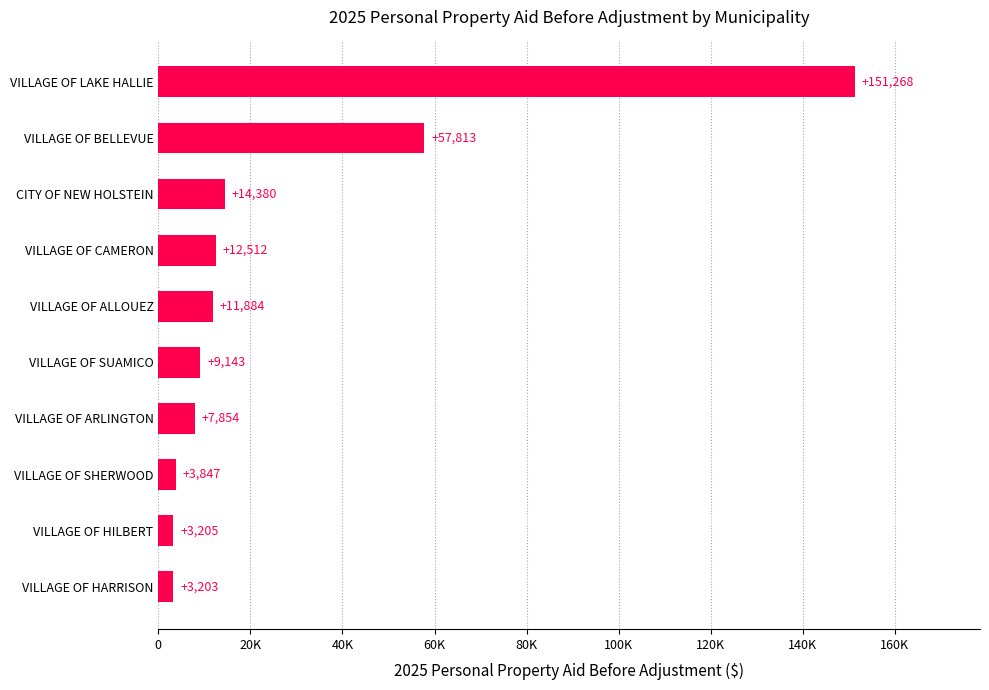

What is the difference between the maximum and minimum values?

148065.0